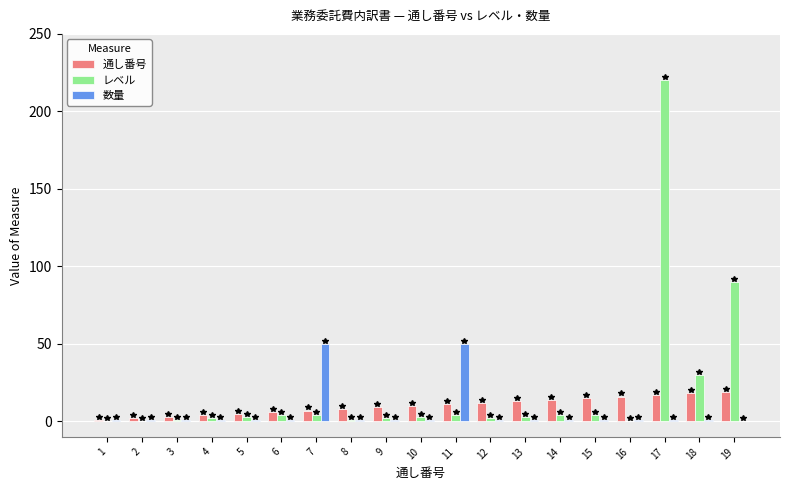

At which category does the chart reach its peak across all series?

17